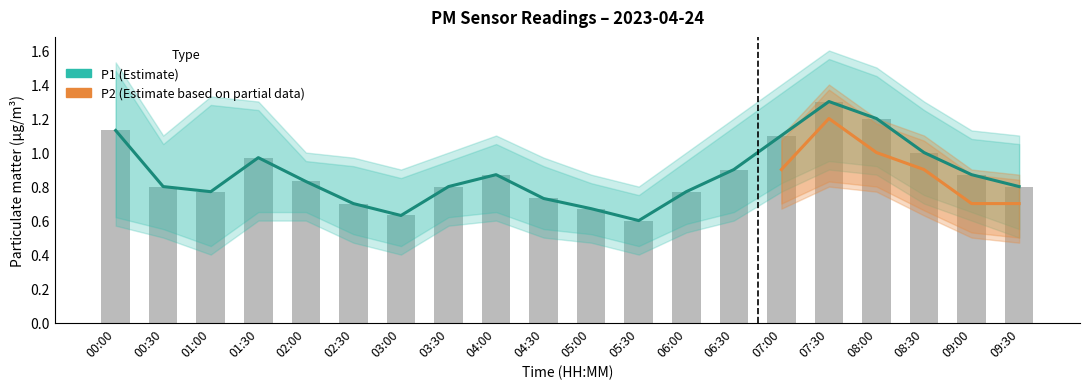

Does the chart contain any negative values?

No